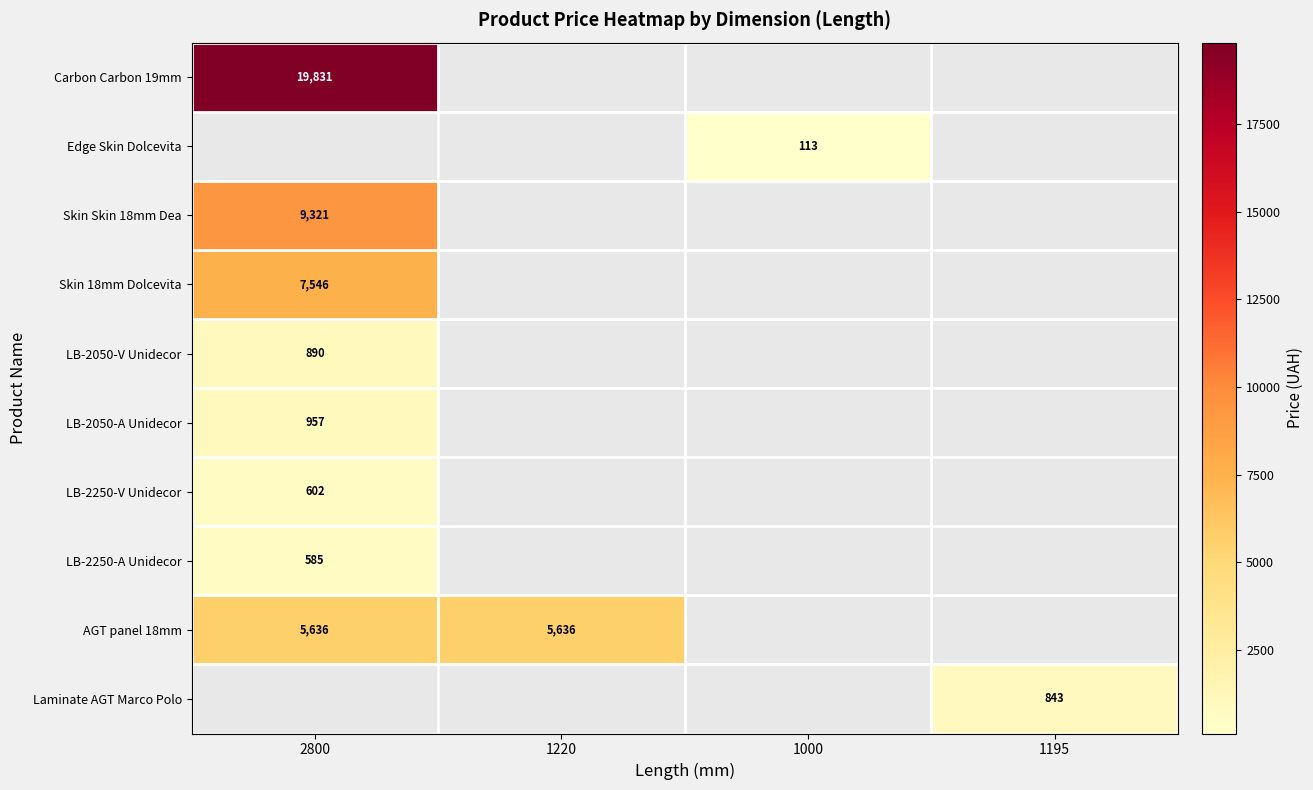

What is the highest value of the LB-2250-V Unidecor series?

602.1